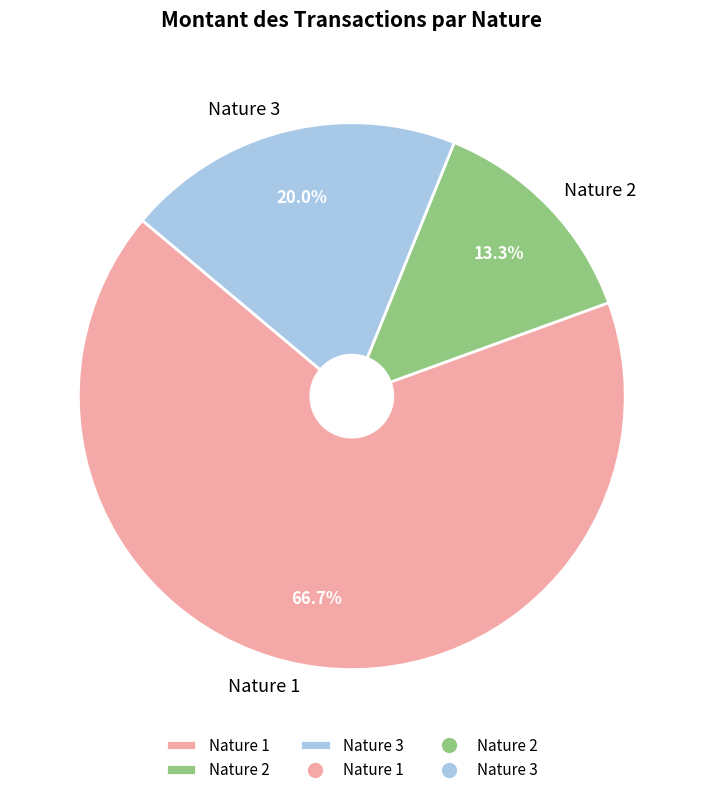

How many segments does this pie chart have?

3